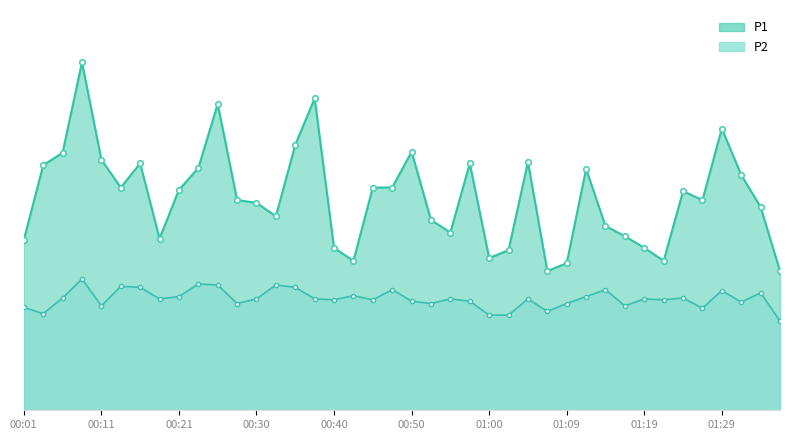

What is the average value of the P1 series?

4.6